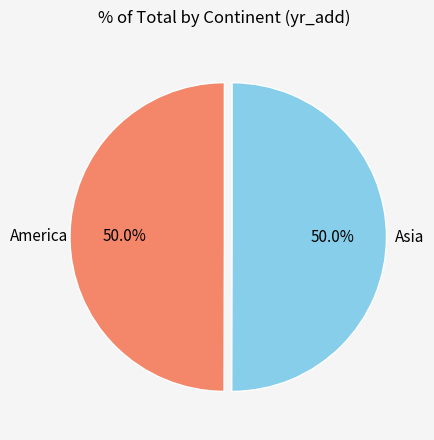

Approximately how many times larger is the value at Asia compared to America?

1.0